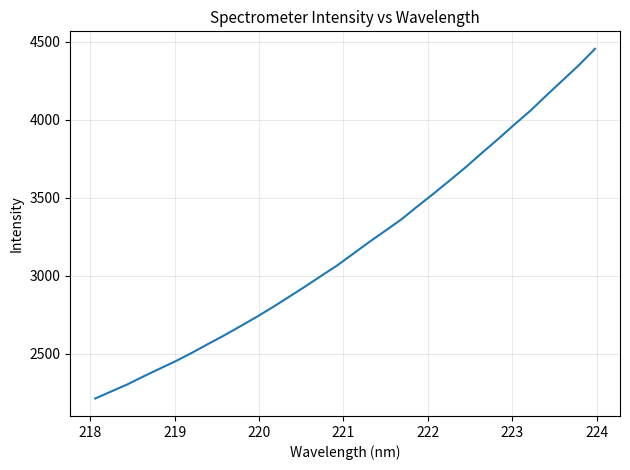

What is the difference between the maximum and minimum values?

2241.3